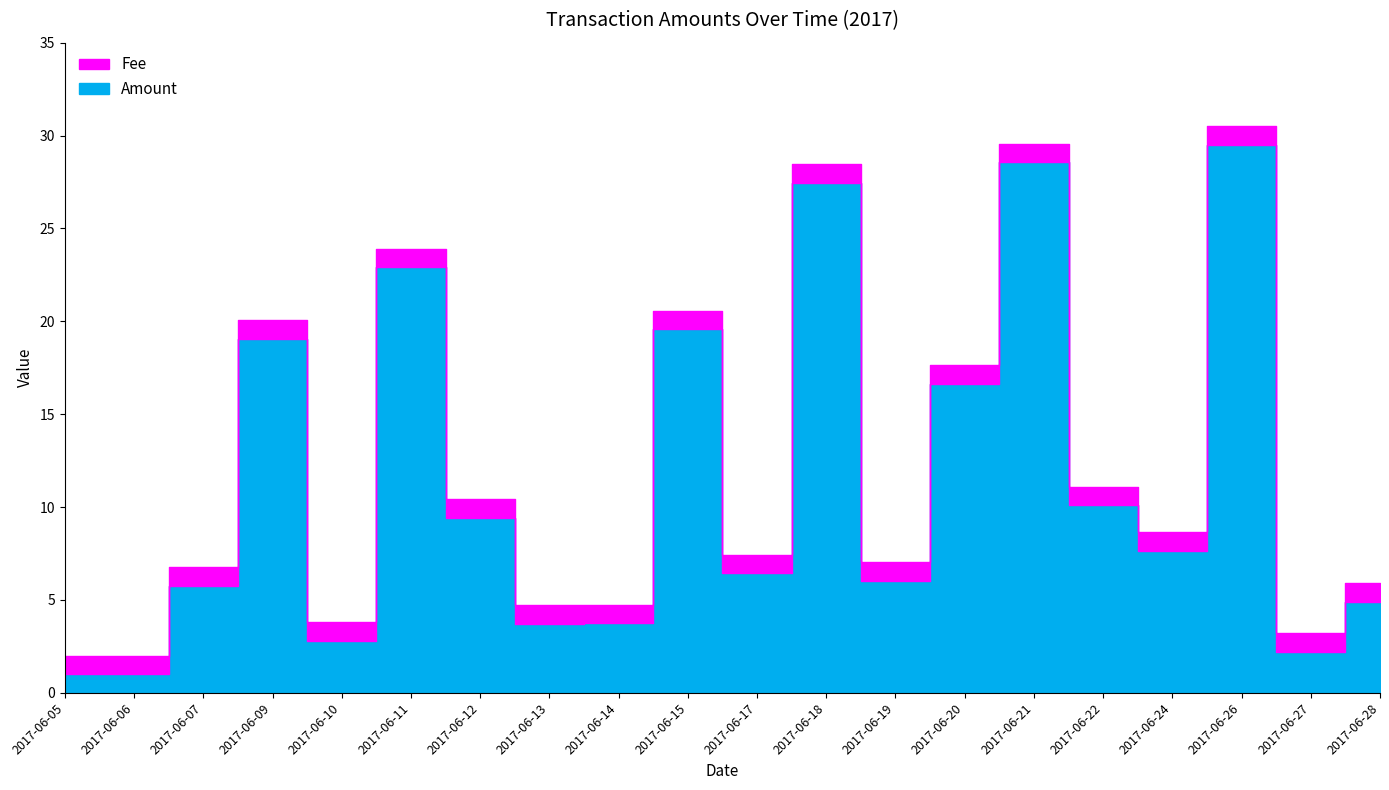

What is the sum of the Fee values at 2017-06-19 and 2017-06-09?

2.0